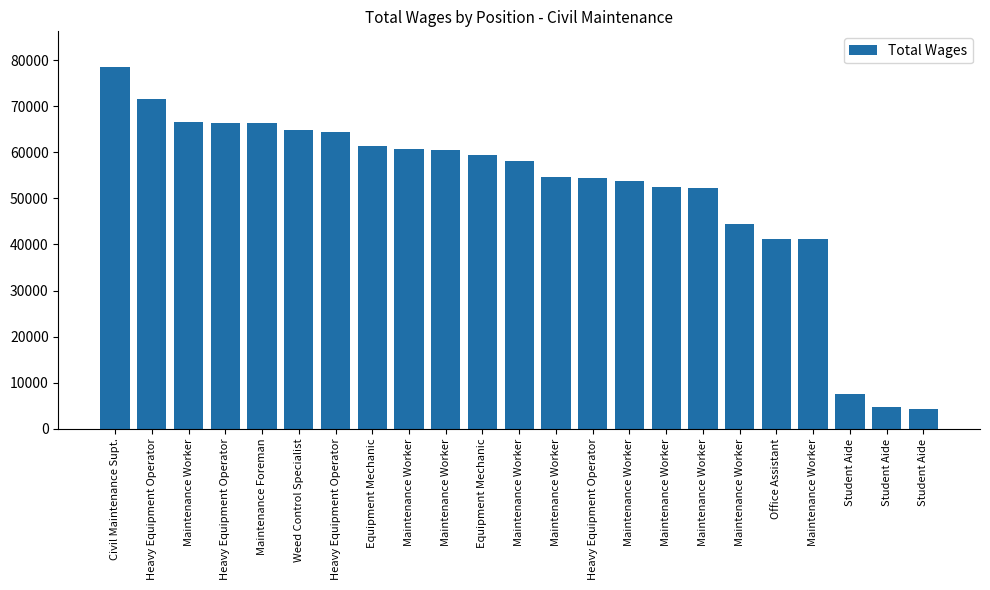

How many bars are there in total?

23